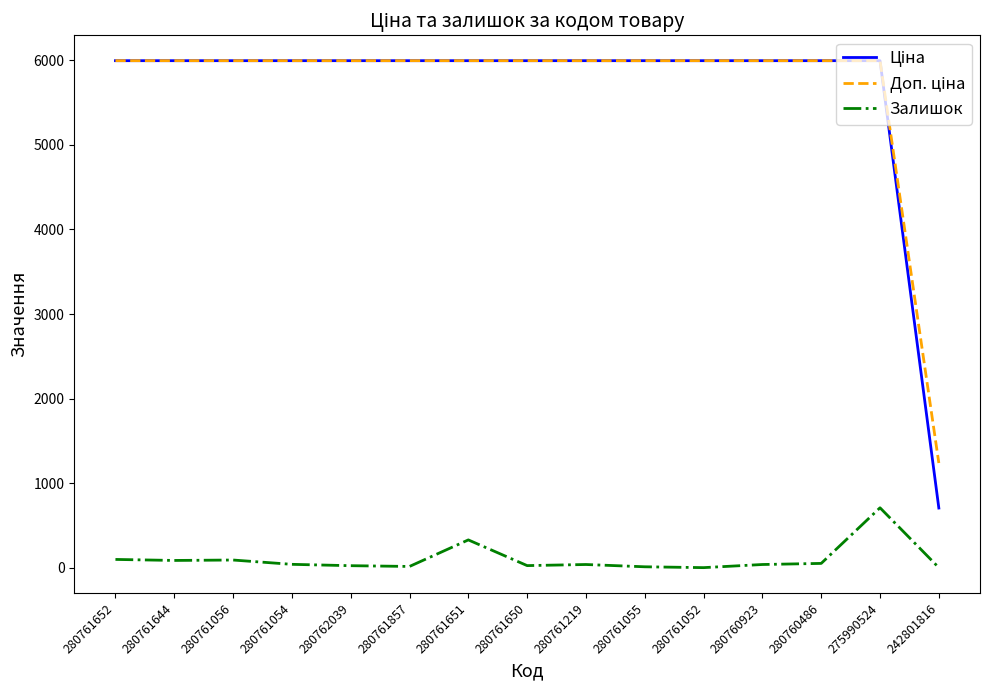

How many lines are shown in the chart?

3